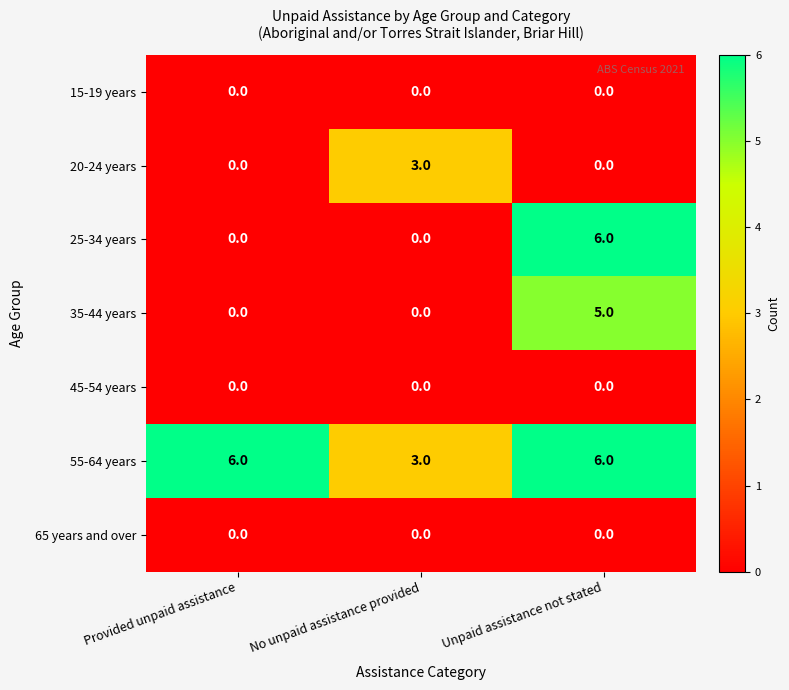

What is the difference between the maximum and second lowest values in the 20-24 years series?

3